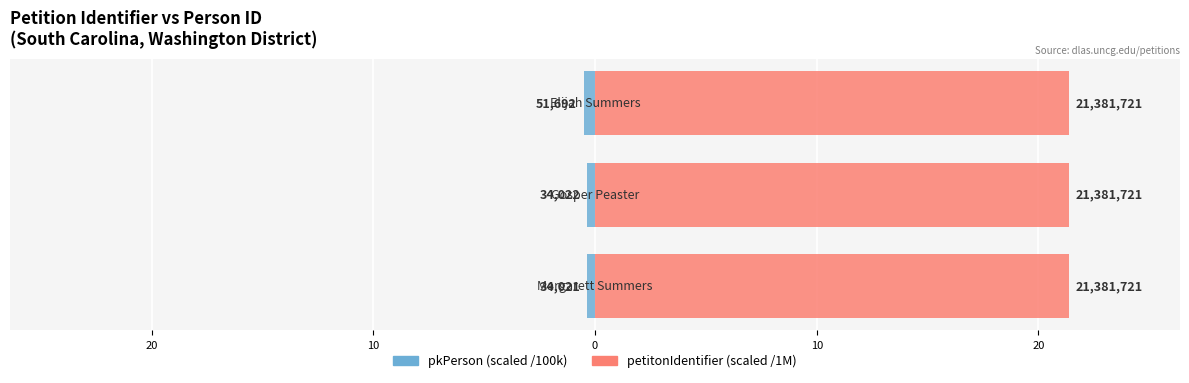

The petitonIdentifier (scaled /1M) series shows 0.3 at 20. True or false?

False